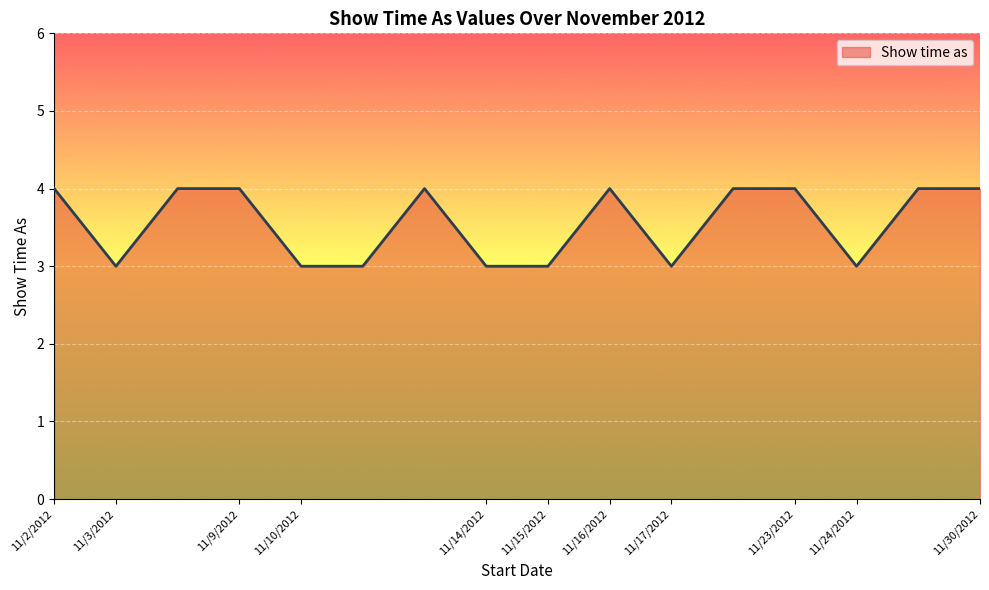

What is the minimum value shown in the chart?

3